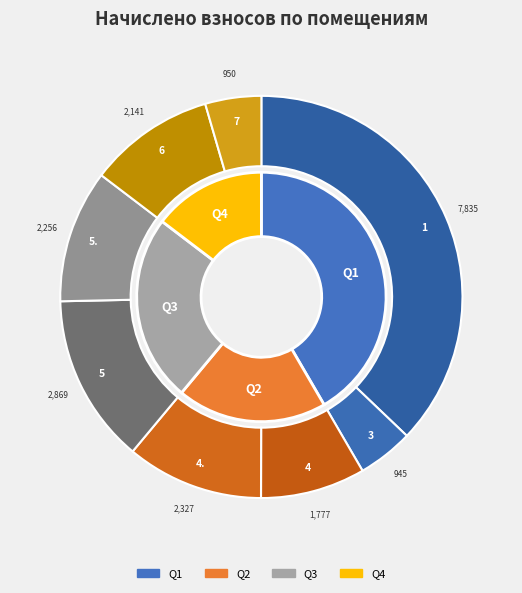

Does 5 account for over 50% of the chart?

No